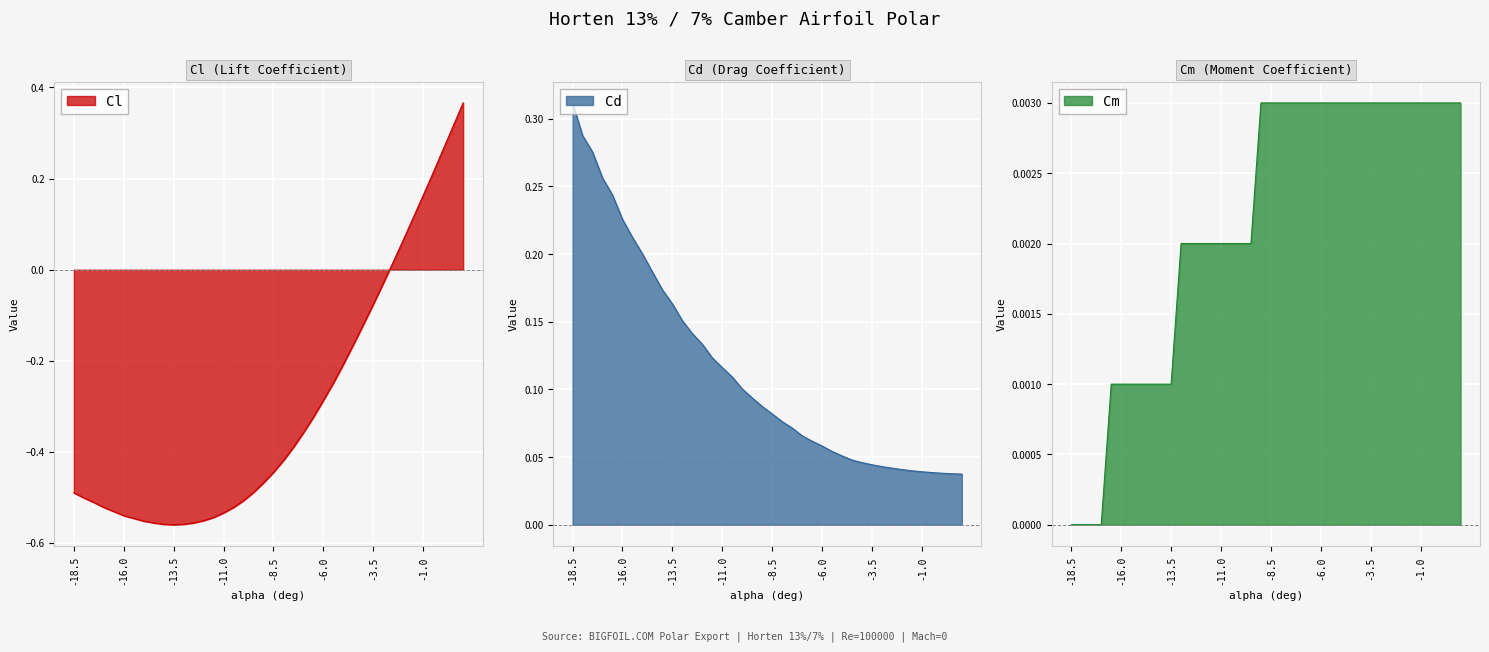

What is the maximum value shown in the chart?

0.4